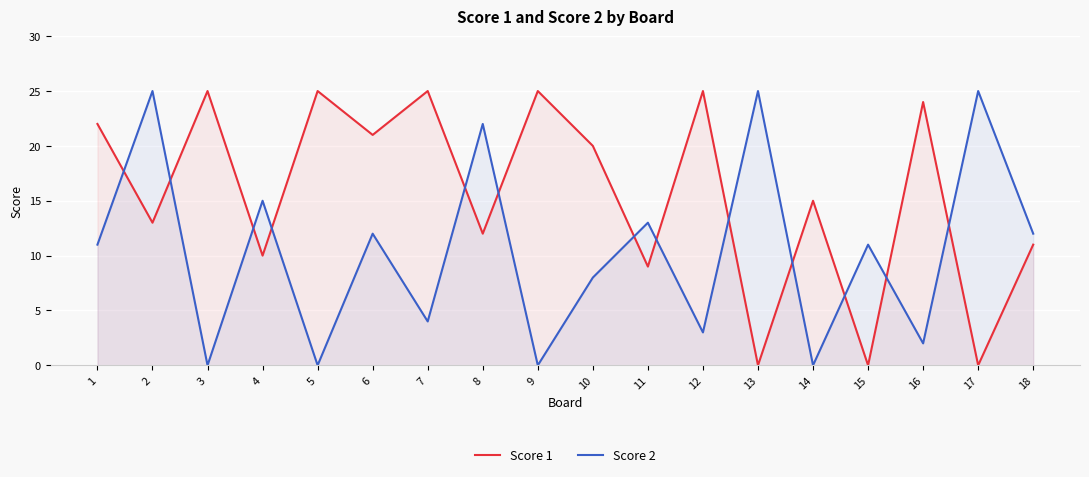

List the labels in order of Score 2 value, smallest first.

3, 5, 9, 14, 16, 12, 7, 10, 1, 15, 6, 18, 11, 4, 8, 2, 13, 17